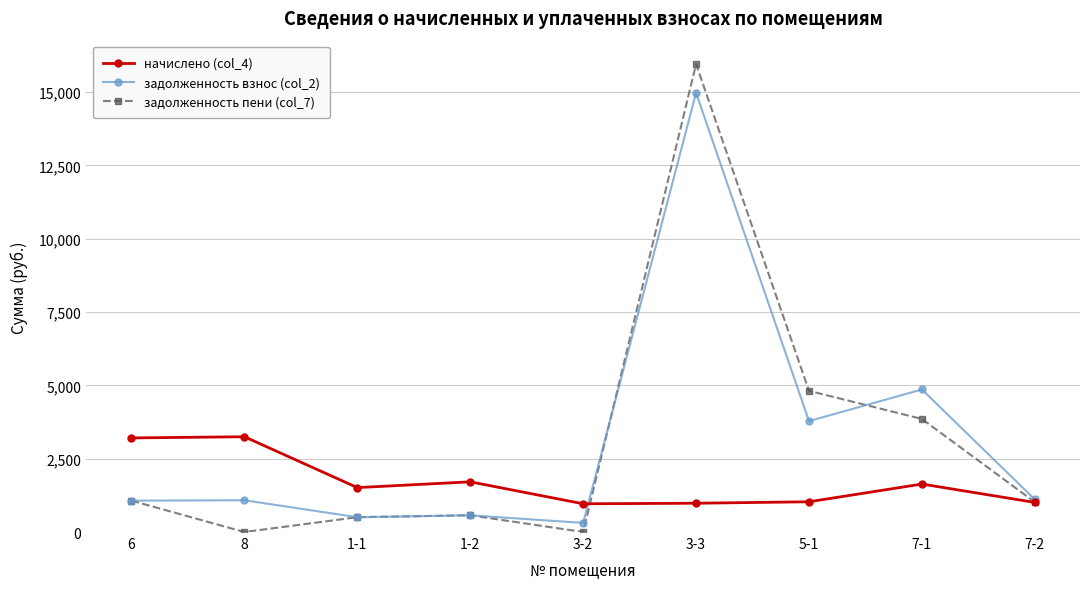

What are all the series names shown in the legend?

начислено (col_4), задолженность взнос (col_2), задолженность пени (col_7)